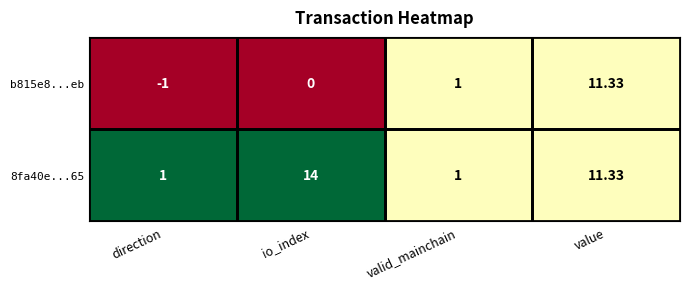

At which label is b815e8...eb closest to 5?

valid_mainchain